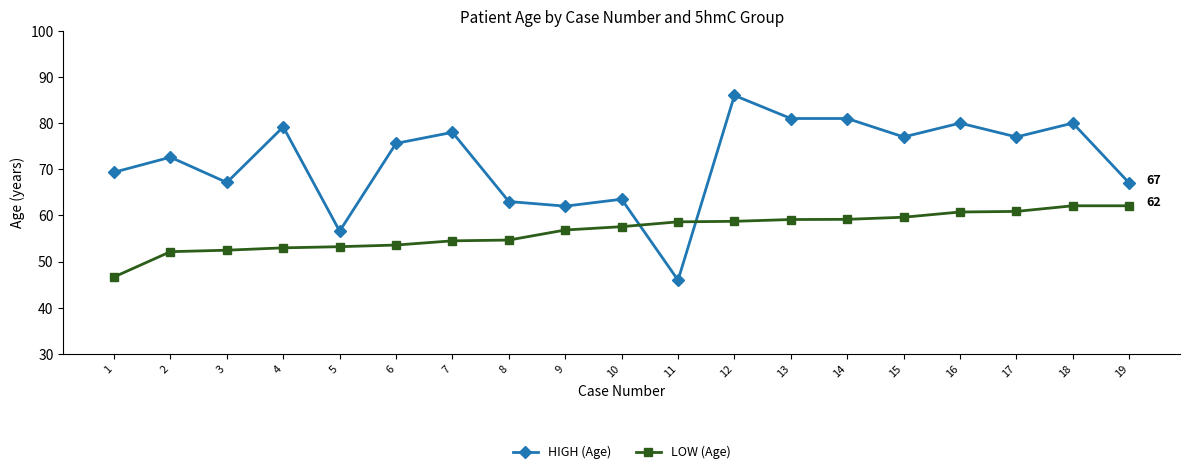

What value does the LOW (Age) series have at 12?

58.7